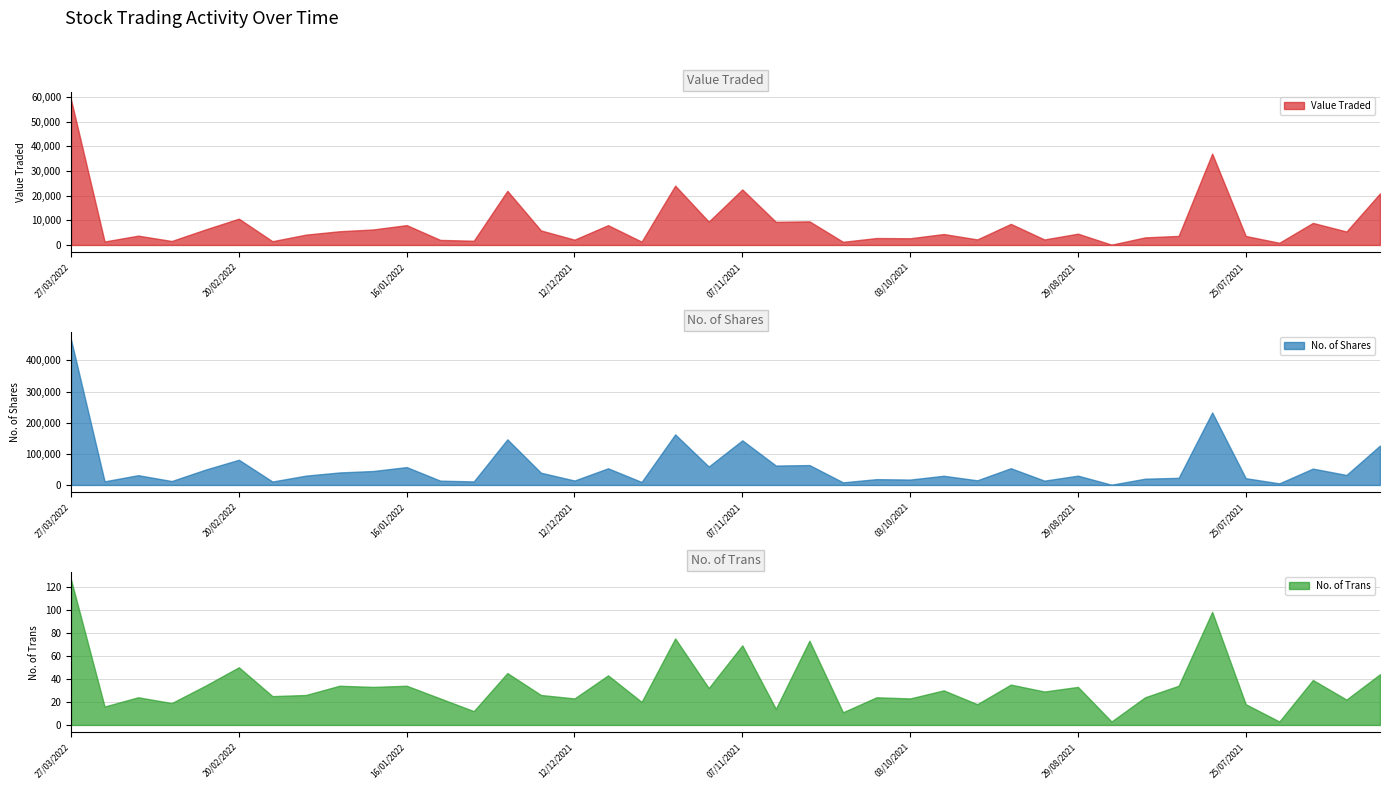

At which label does No. of Trans first exceed 29?

27/03/2022